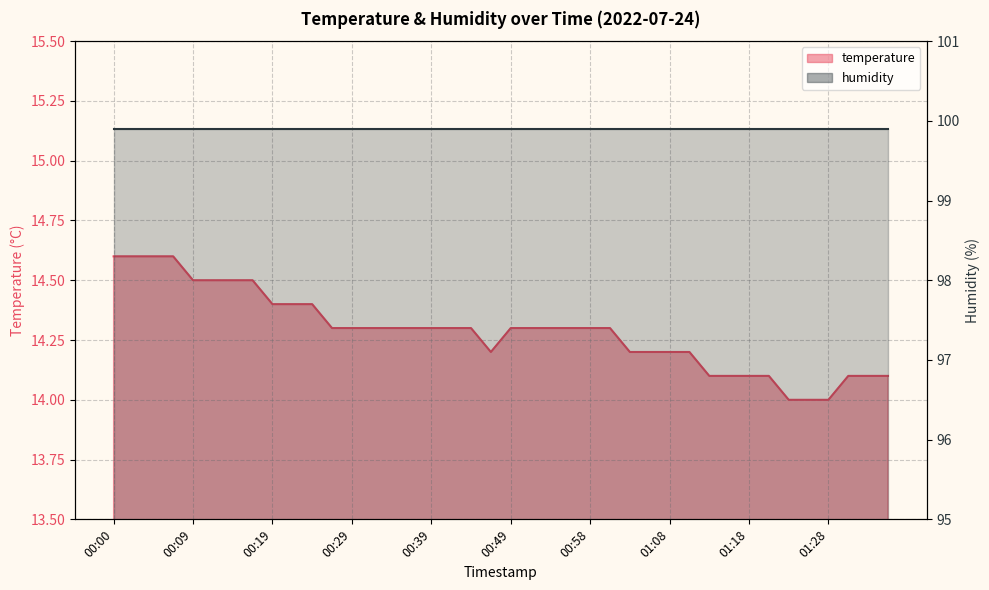

What value does the data have at 01:11?

14.2